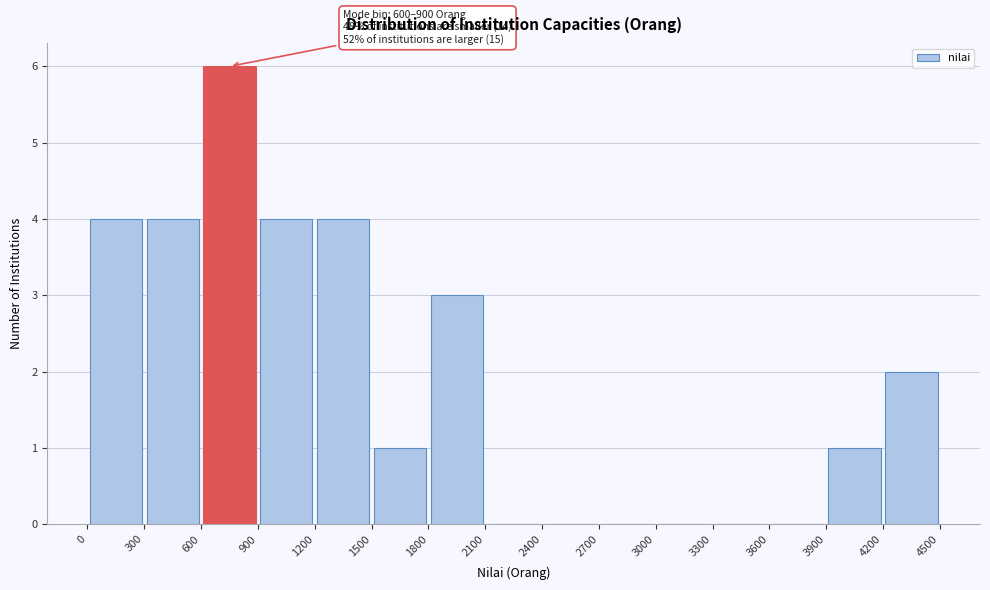

Over which range of the x-axis is the bar tallest?

600 to 900